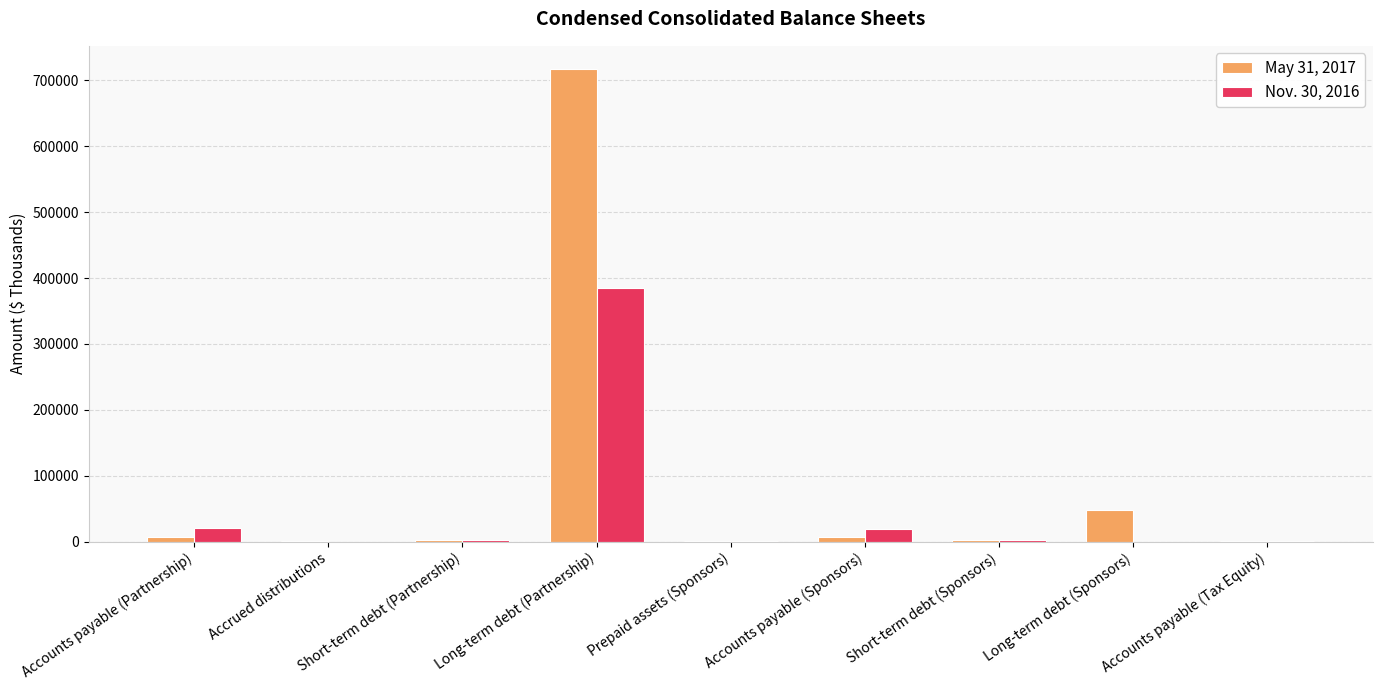

What is the maximum value shown in the chart?

716723